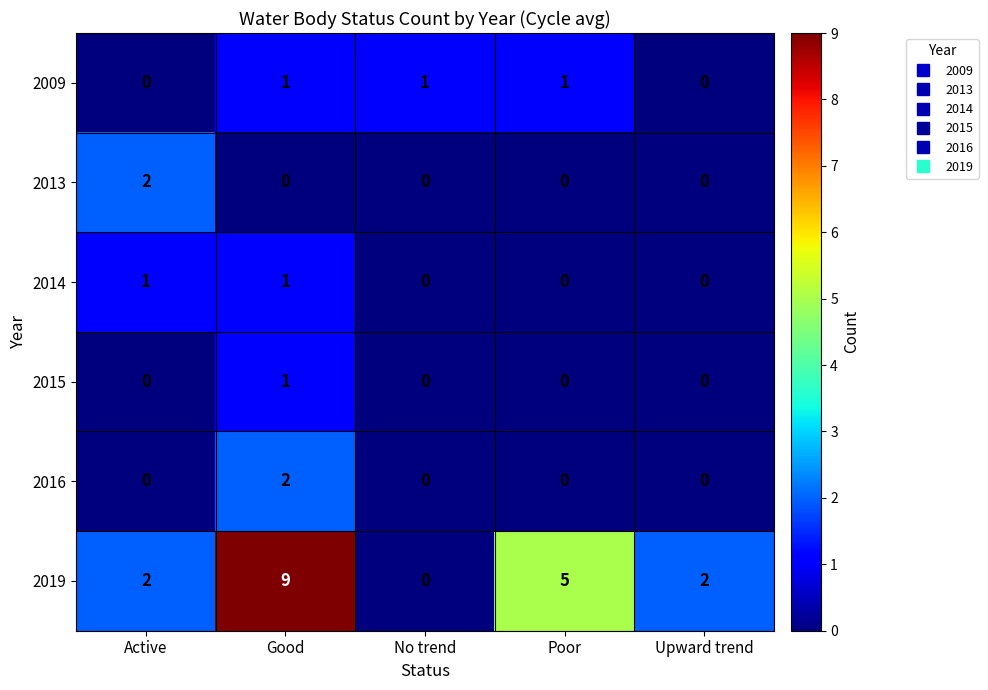

Which label corresponds to the largest value in the chart?

Good